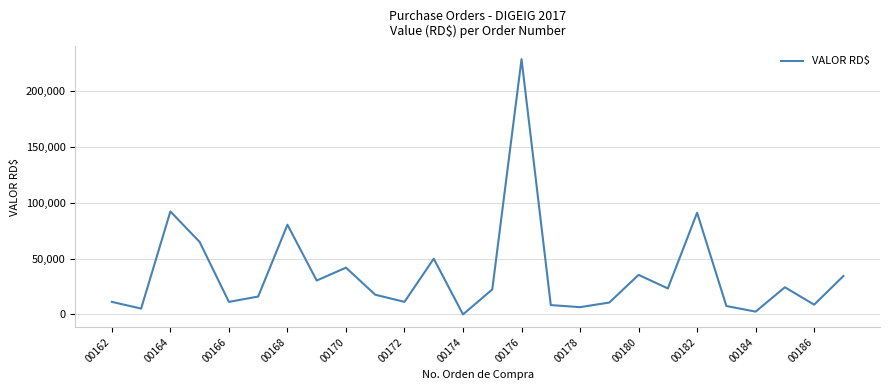

How many values are below 22331?

13